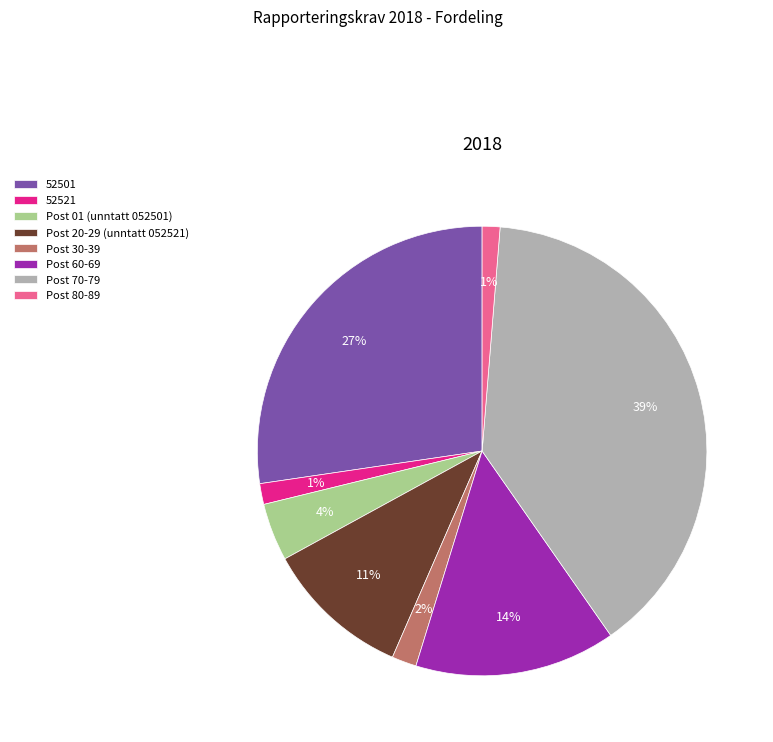

Which slice is the largest?

Post 70-79